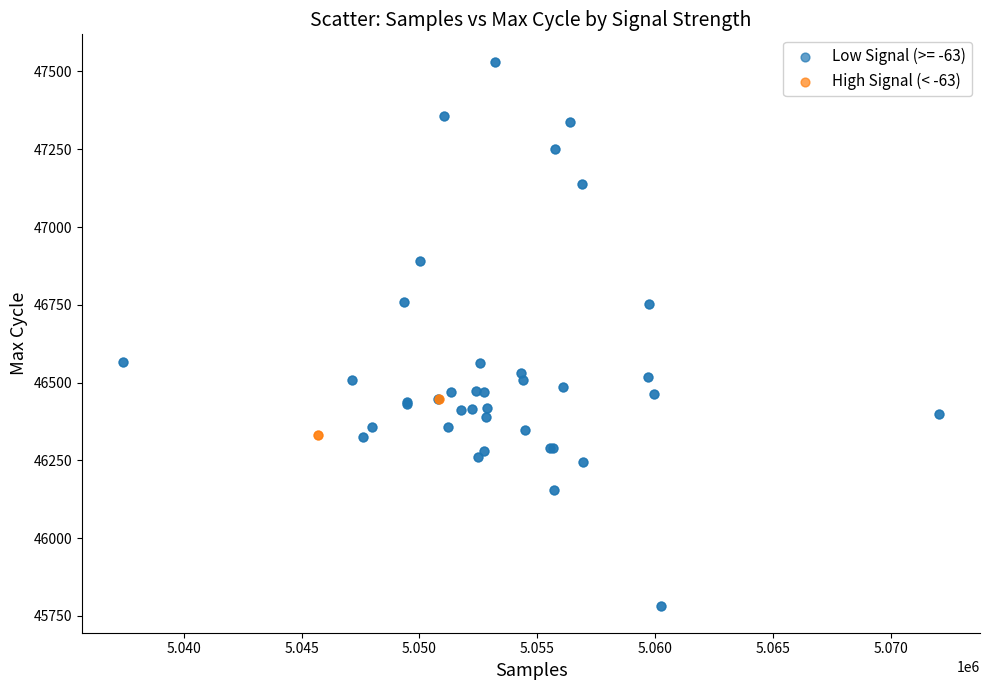

Which series contains the lowest Y value?

Low Signal (>= -63)